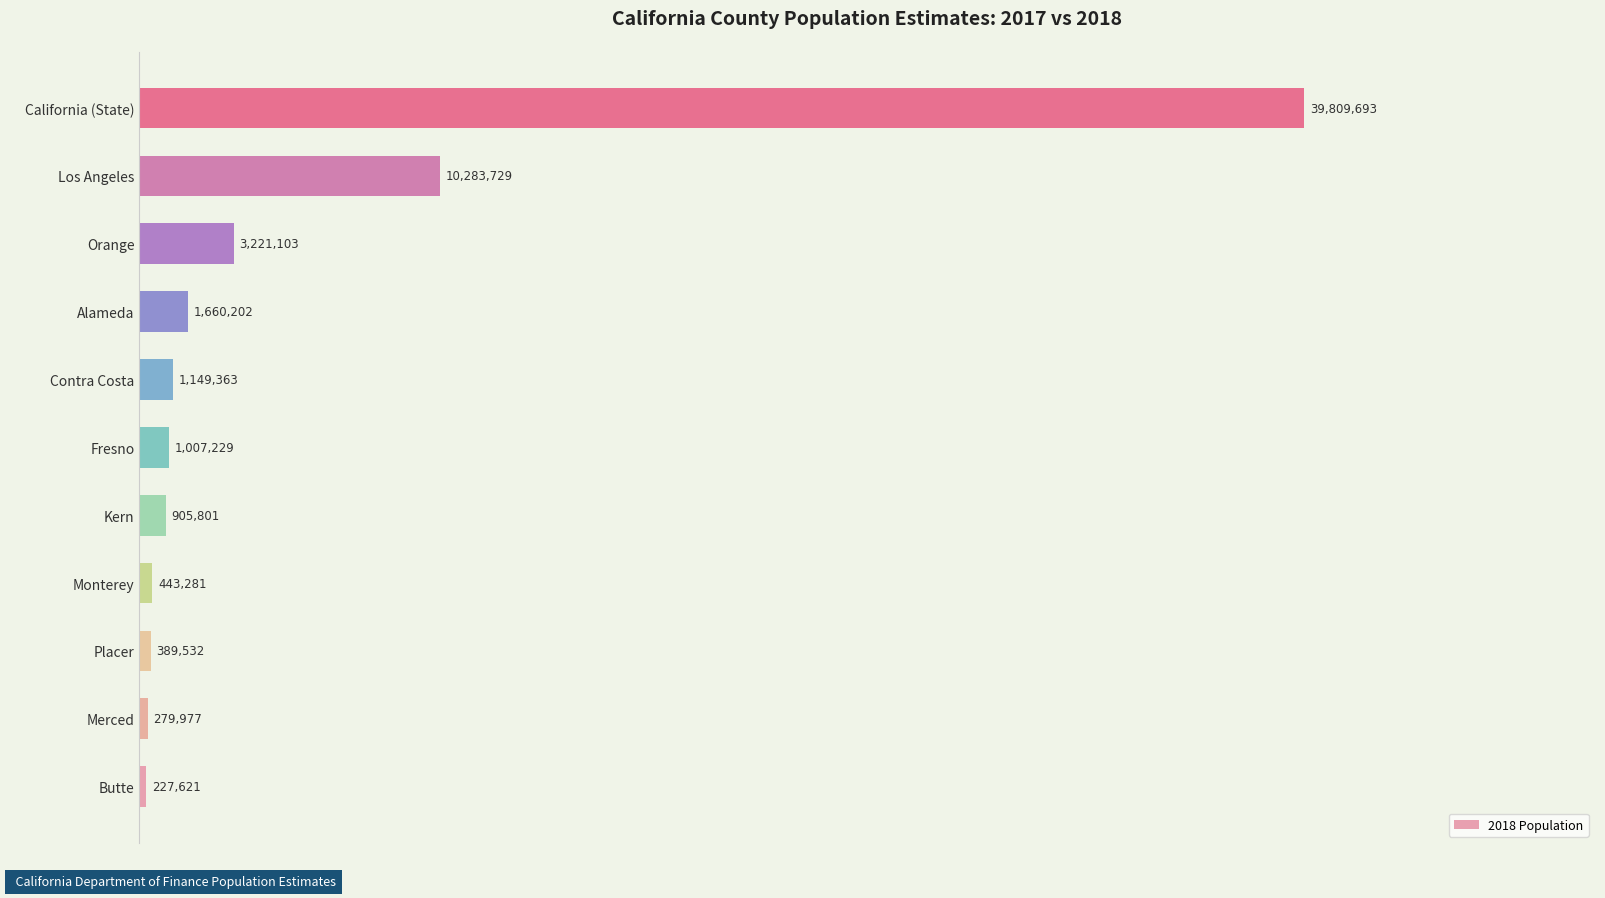

Are the bars horizontal?

Yes